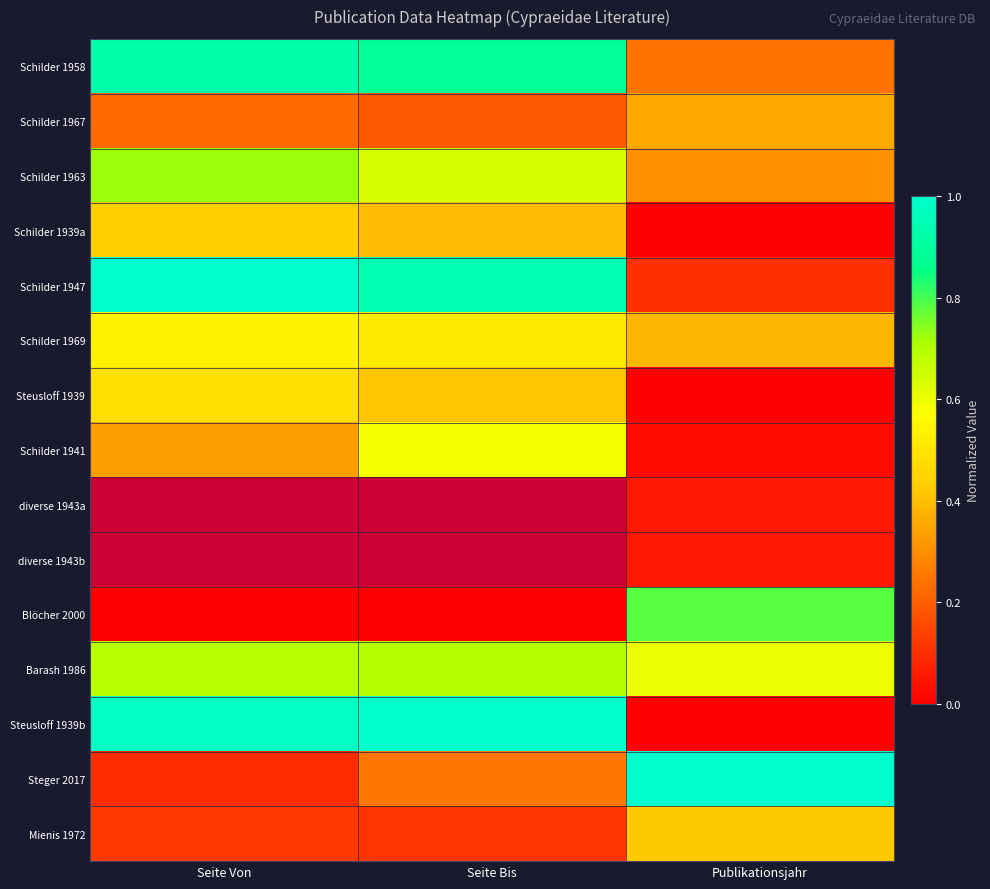

Rank the series by their maximum value, from highest to lowest.

Schilder 1947, Schilder 1958, diverse 1943a, diverse 1943b, Steusloff 1939b, Steger 2017, Blöcher 2000, Schilder 1963, Barash 1986, Schilder 1941, Schilder 1969, Steusloff 1939, Schilder 1939a, Mienis 1972, Schilder 1967